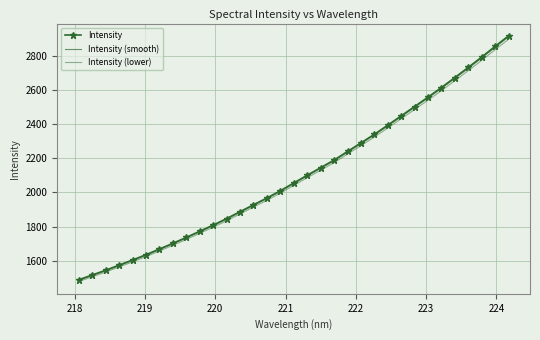

True or false: Intensity (smooth) and Intensity (lower) cross at least once.

False